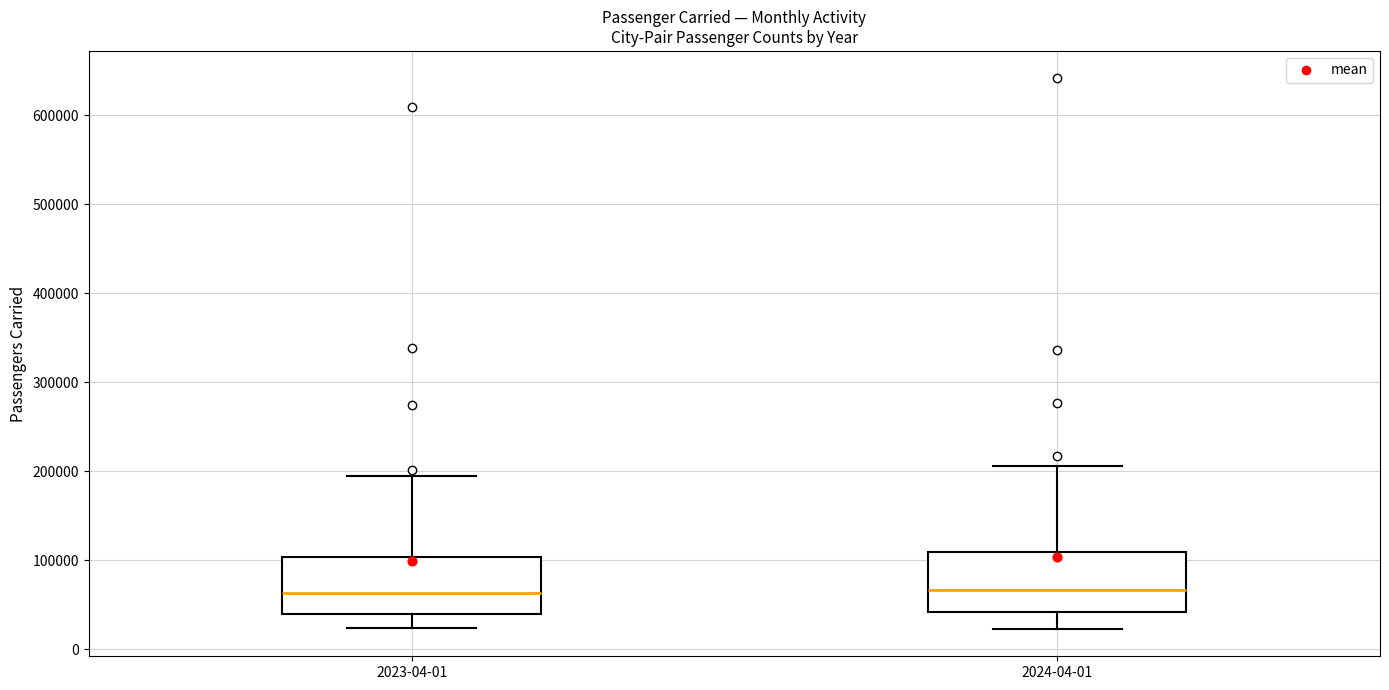

Where does the upper whisker of the box for 2024-04-01 end on the y-axis? The values are not printed on the chart, so give them approximately, as read against the axis.

210000